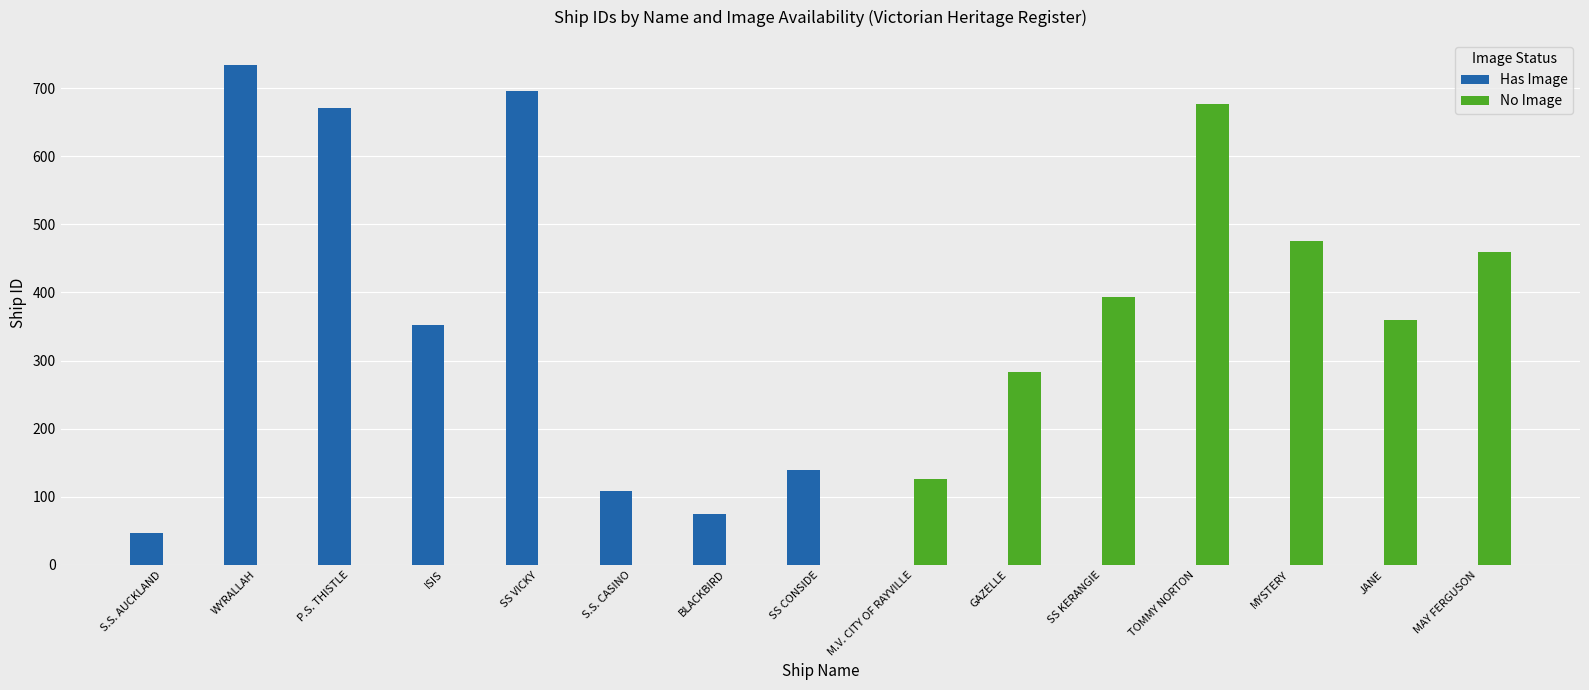

True or false: Has Image has a value of 21 at S.S. AUCKLAND.

False